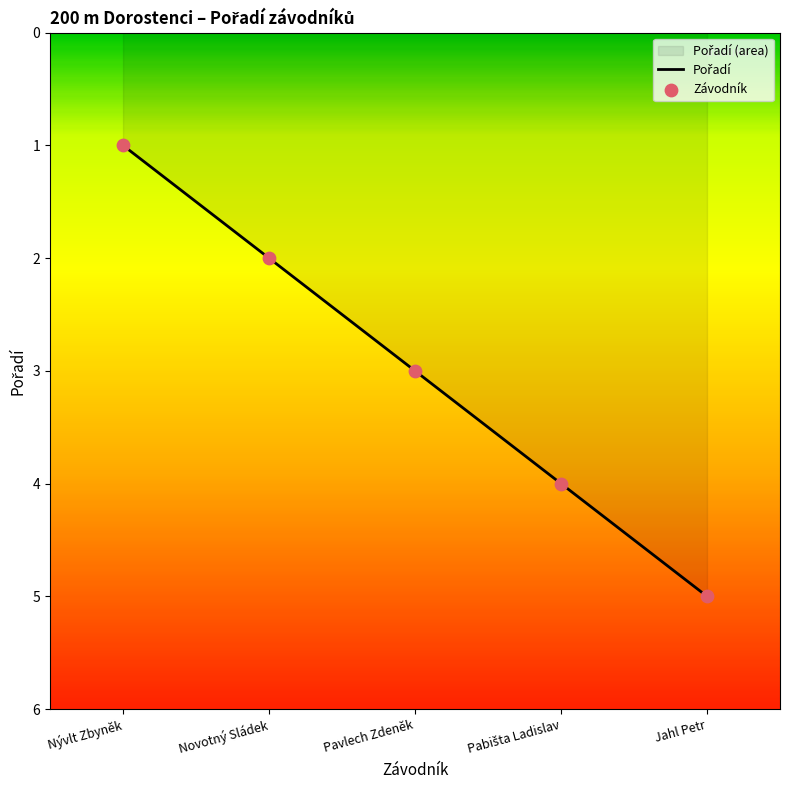

At how many categories does at least one series exceed 2?

3